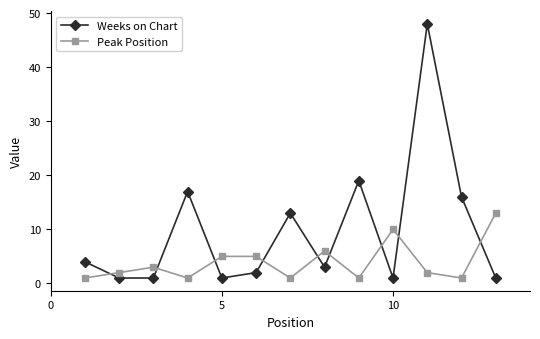

List the series in order of their peak value, highest first.

Weeks on Chart, Peak Position